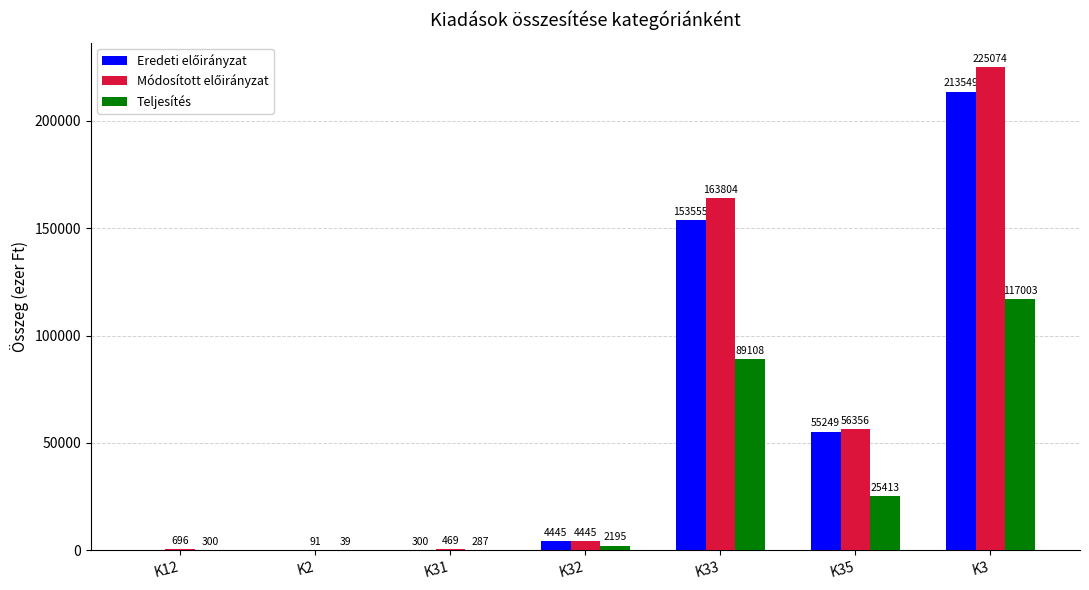

Which label corresponds to the largest value in the chart?

K3